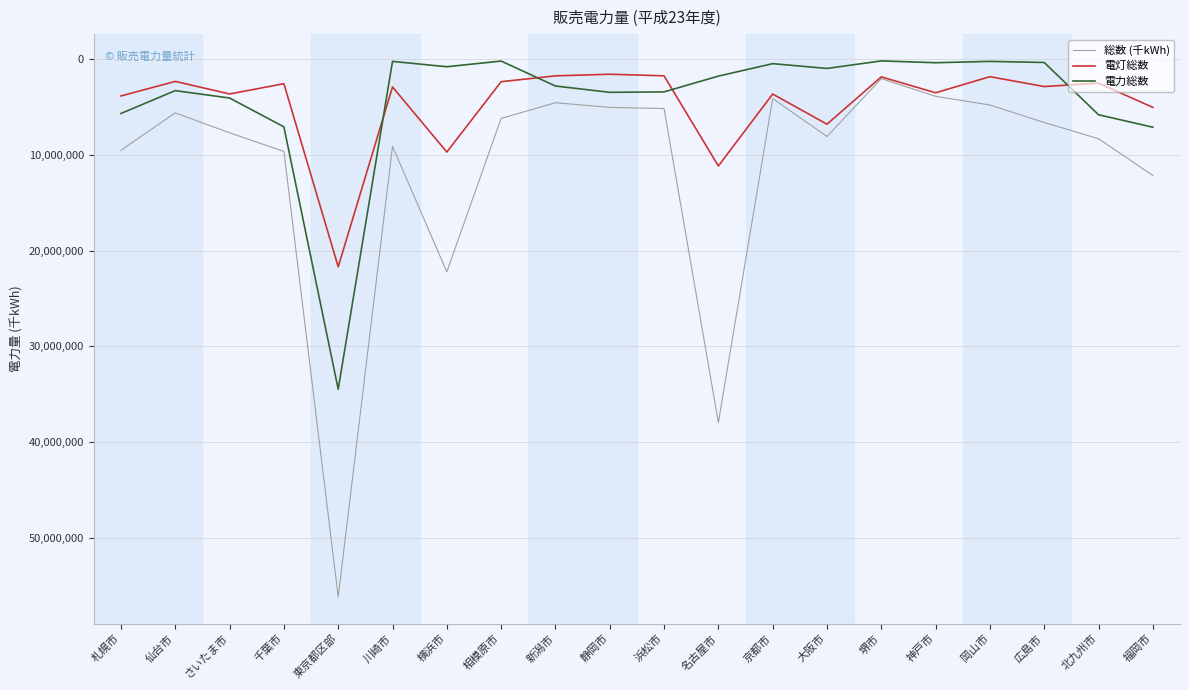

Between 仙台市 and 横浜市, which series saw the biggest shift?

総数 (千kWh)